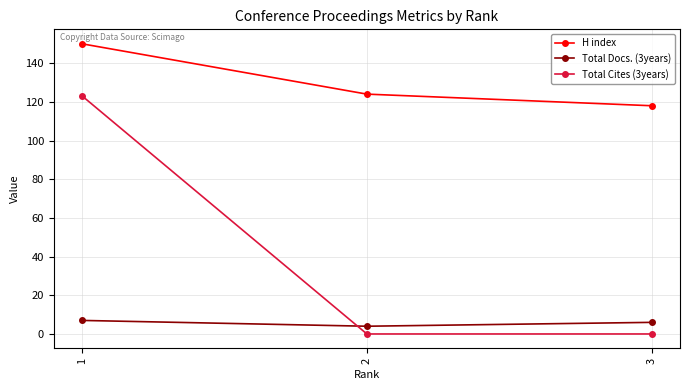

True or false: H index has a value of 83 at 2.

False